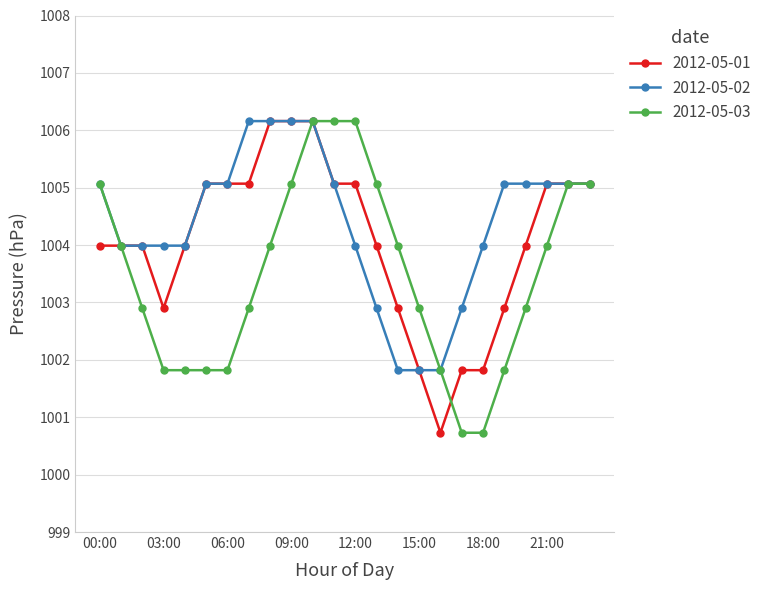

What is the minimum value for 2012-05-01?

1000.7